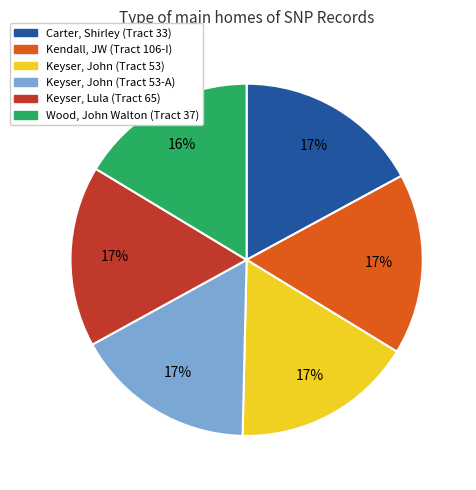

Is it true that Kendall, JW (Tract 106-I) is 6% of the pie?

False